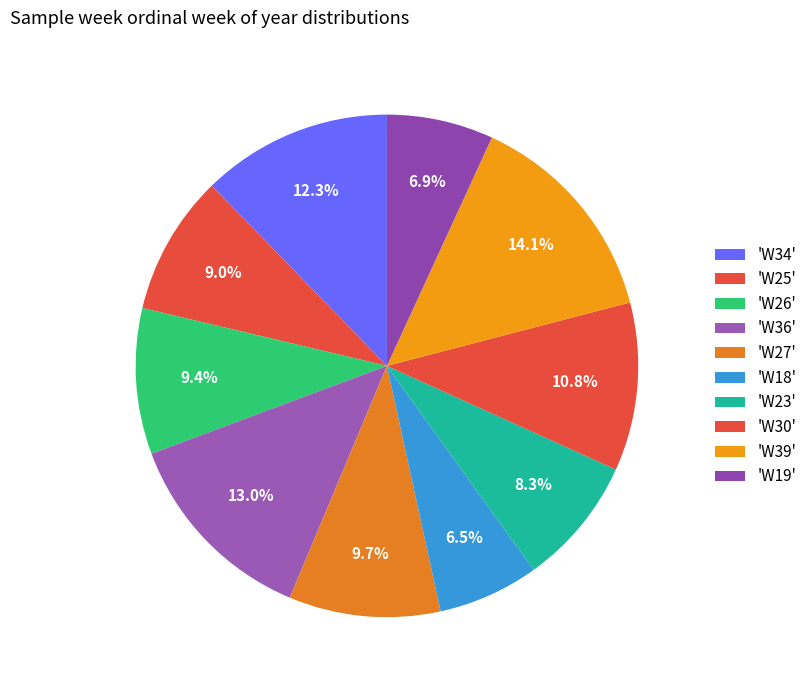

To the nearest percent, what is the average slice percentage?

10%